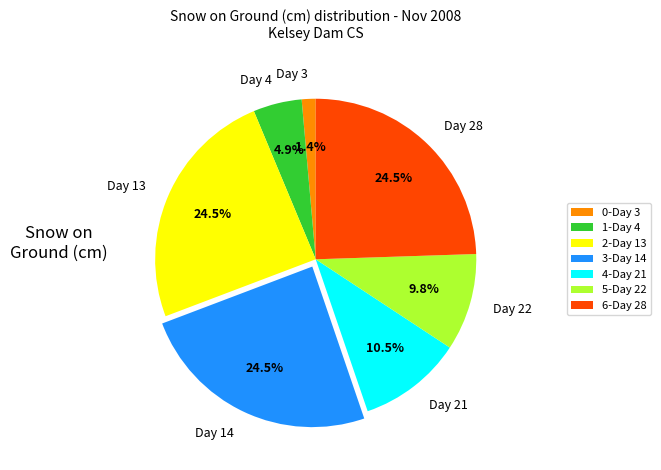

What is the smallest slice in the pie chart?

Day 3